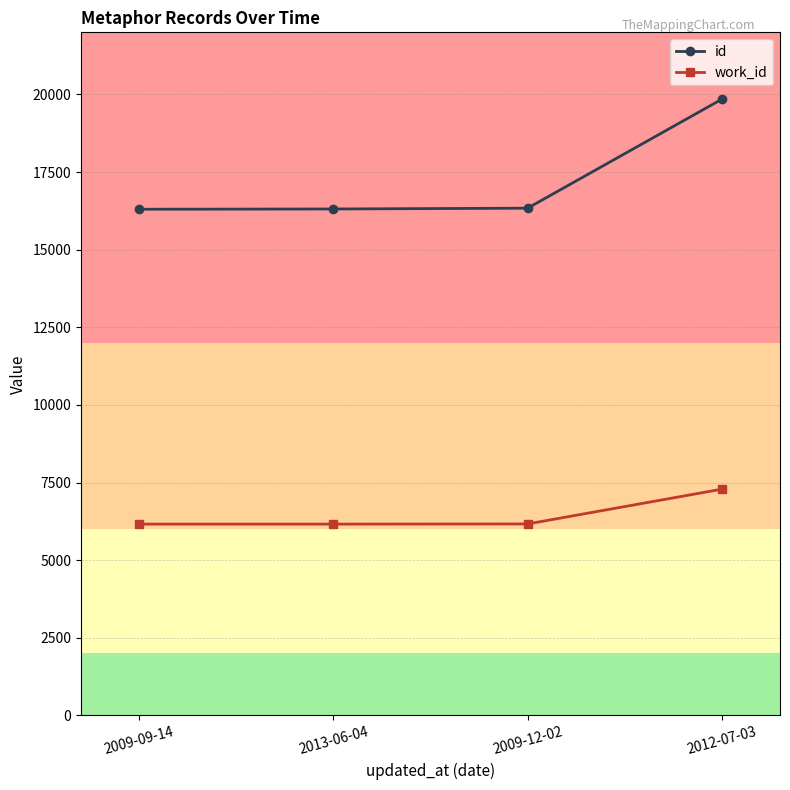

Rank the series at 2009-12-02 from lowest to highest value.

work_id, id